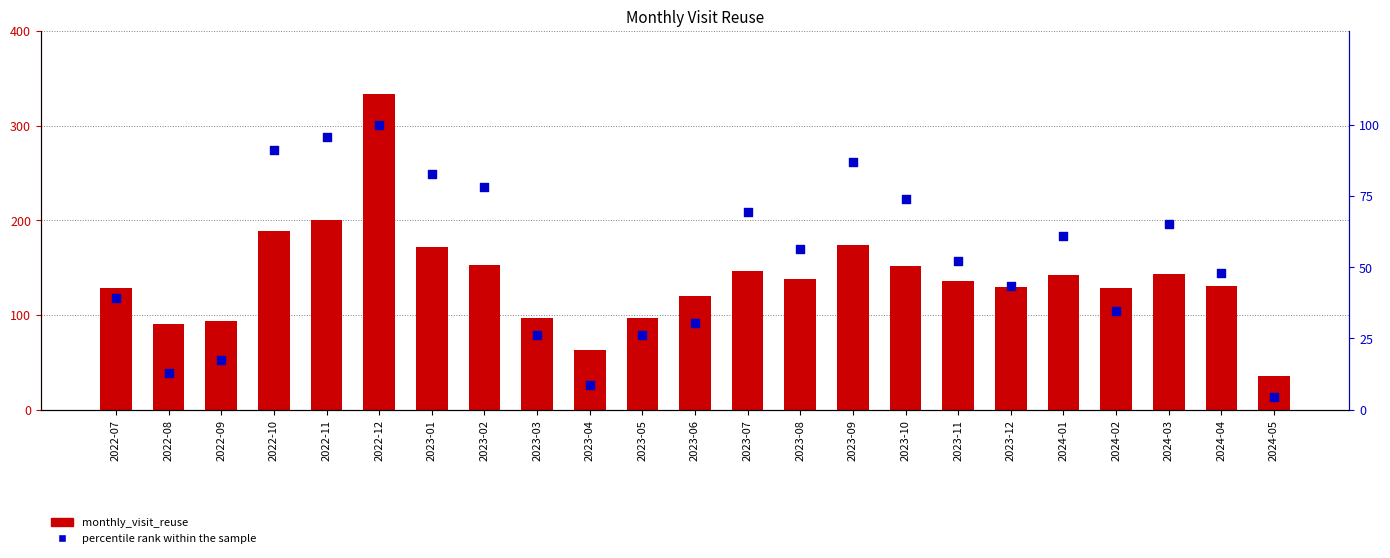

What are all the series names shown in the legend?

monthly_visit_reuse, percentile rank within the sample